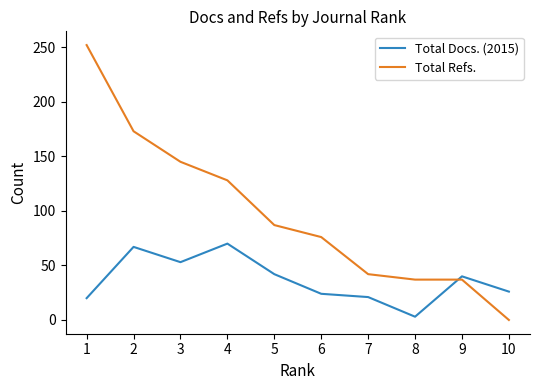

Which series has the largest total across all categories?

Total Refs.